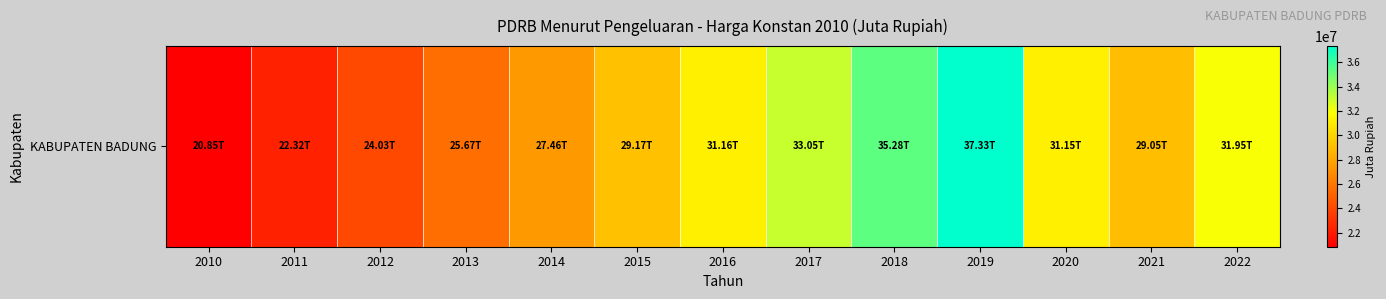

How many data points are less than 29170235?

6